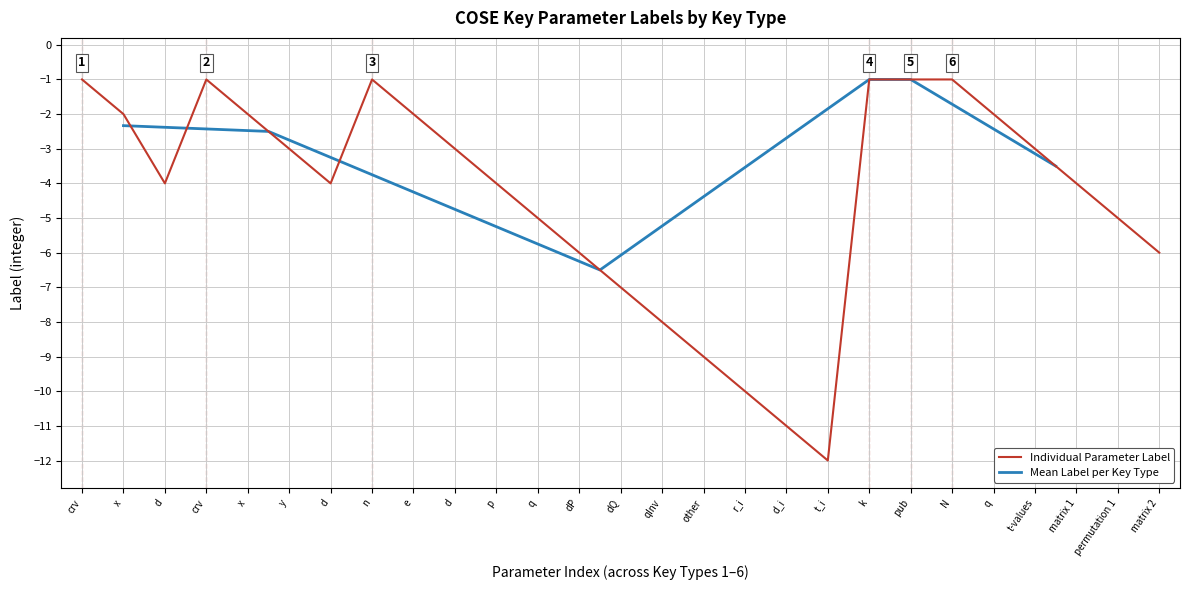

What is the difference between the maximum and minimum values?

11